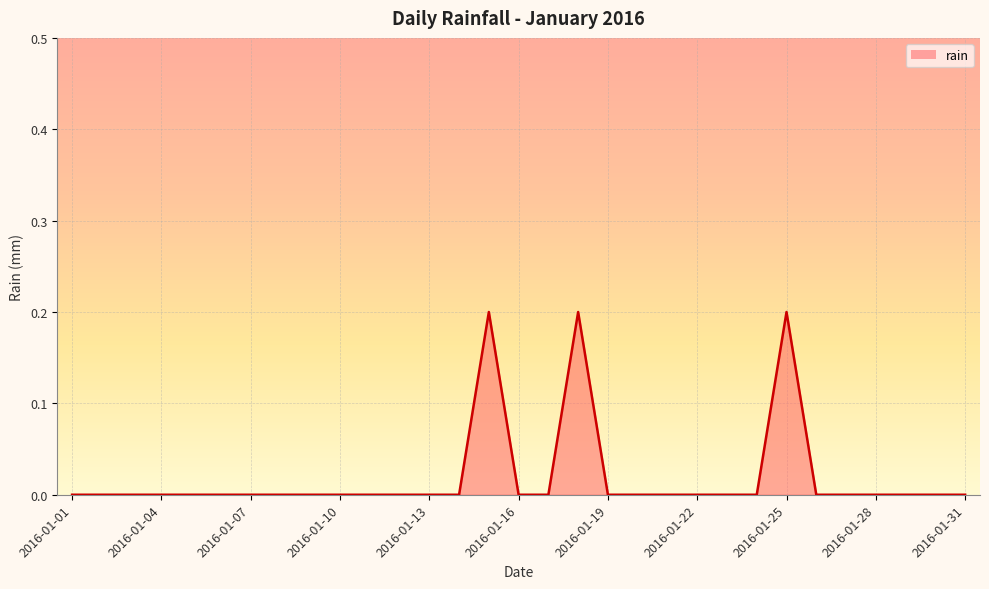

How many lines are shown in the chart?

1